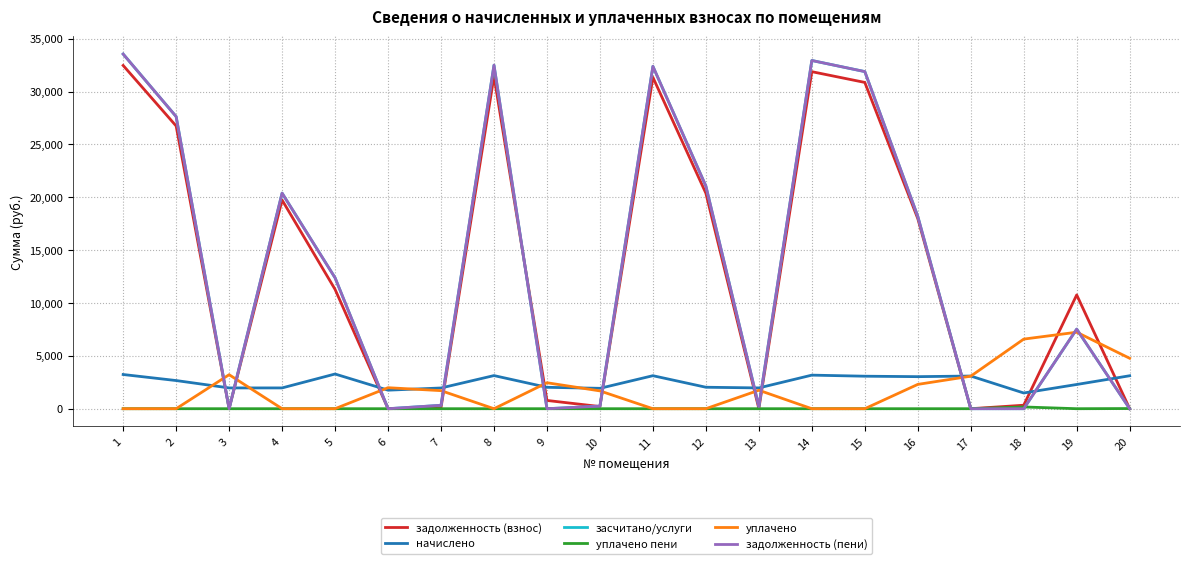

Is this an area chart (filled region under the line)?

No